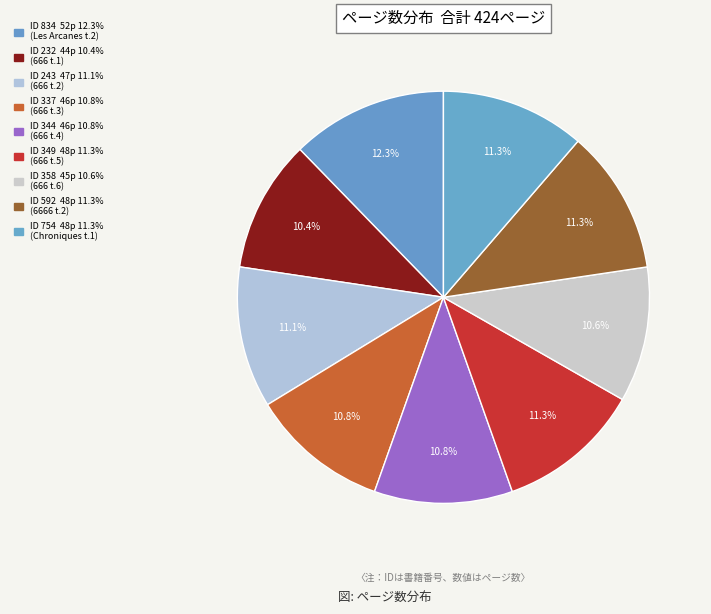

Count the number of slices in the pie.

9